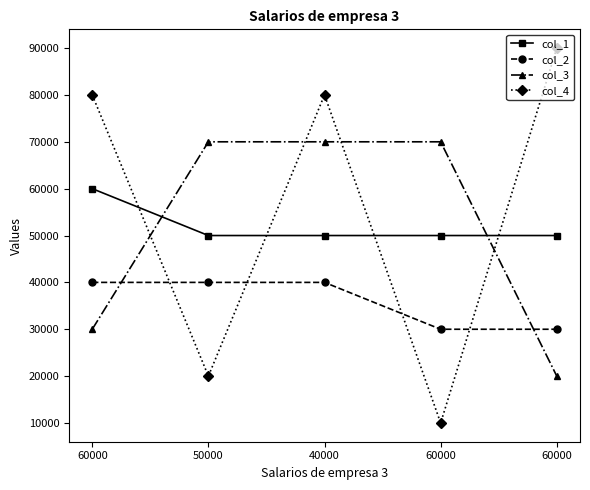

What is the maximum value for col_1?

60000